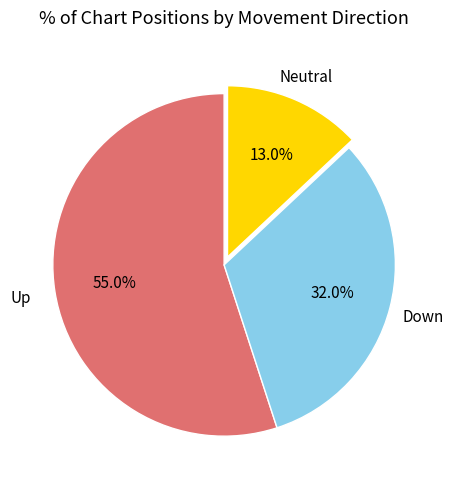

What is the ratio of the value at Up to the value at Down?

1.7